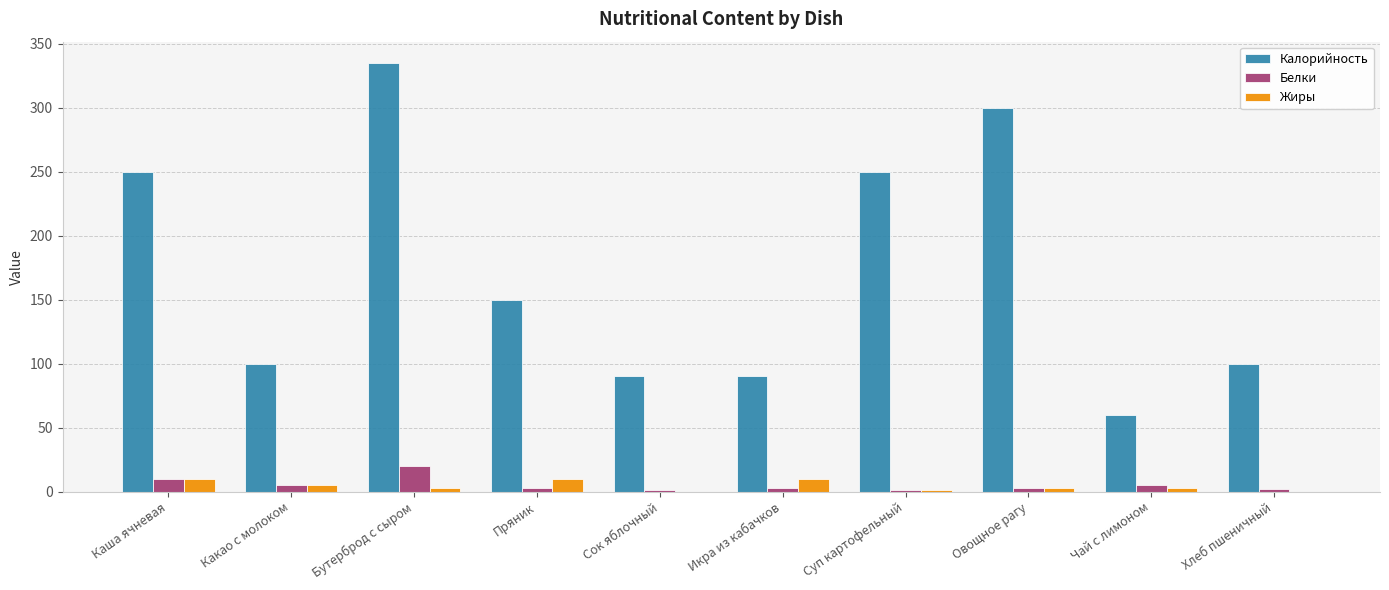

Where is Белки nearest to the value 10?

Каша ячневая